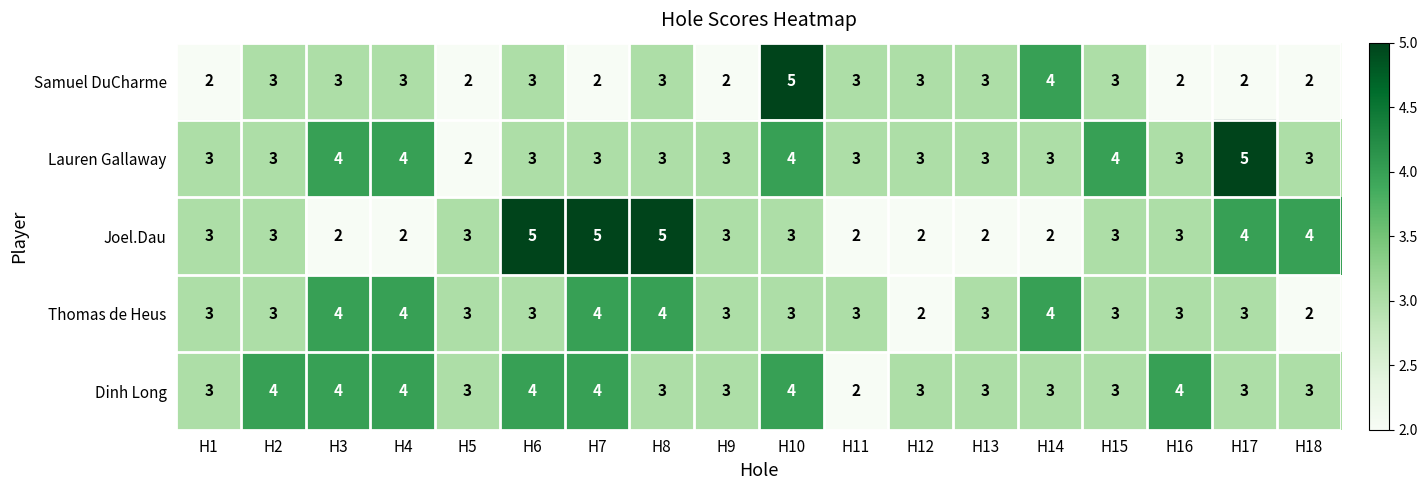

What is the difference between the maximum and minimum values in the Joel.Dau series?

3